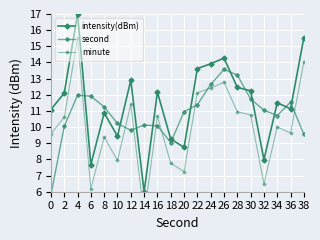

Rank the series by their maximum value, from lowest to highest.

second, minute, intensity(dBm)